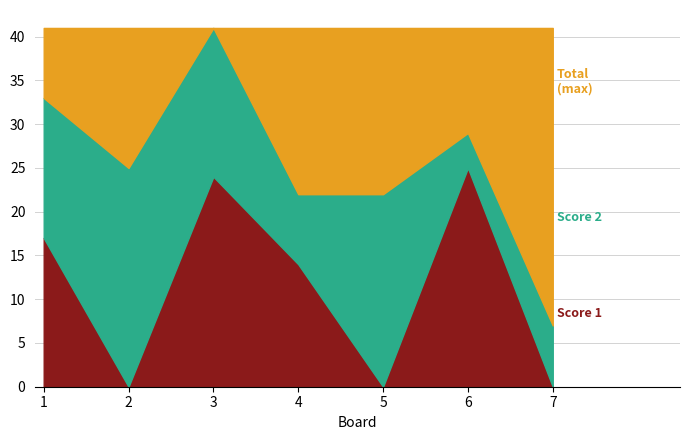

What is the value of the Score 1 point at the 3rd from the left?

24